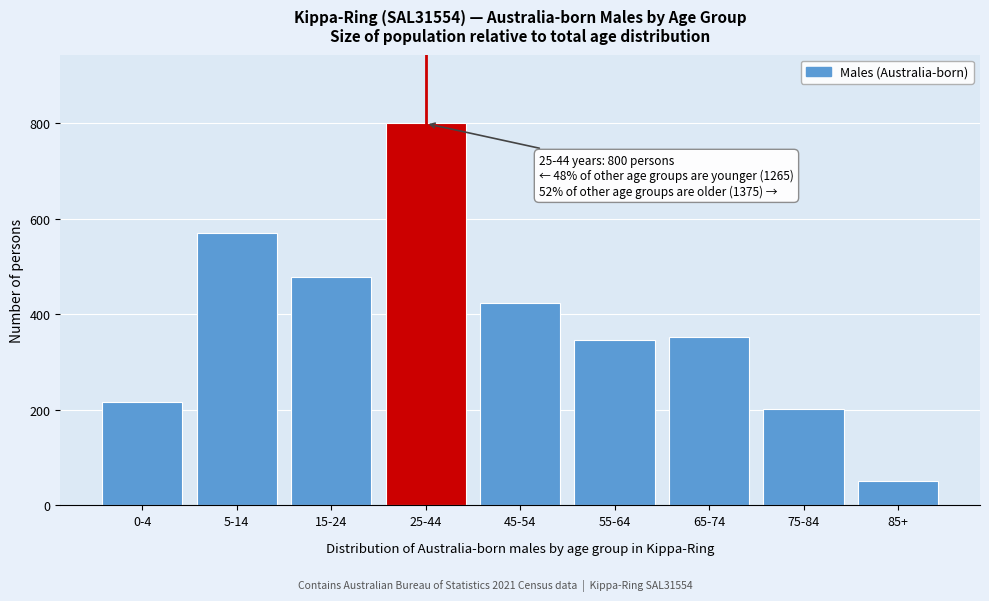

Reading left to right, what are all the values shown in this chart?

0-4=216	5-14=571	15-24=478	25-44=800	45-54=424	55-64=346	65-74=352	75-84=201	85+=52